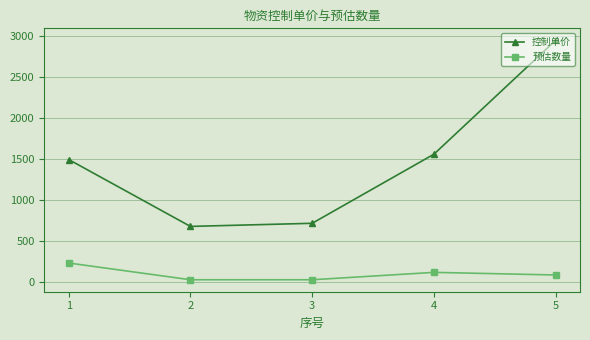

What is the approximate value of 预估数量 at 2, to the nearest 10?

30